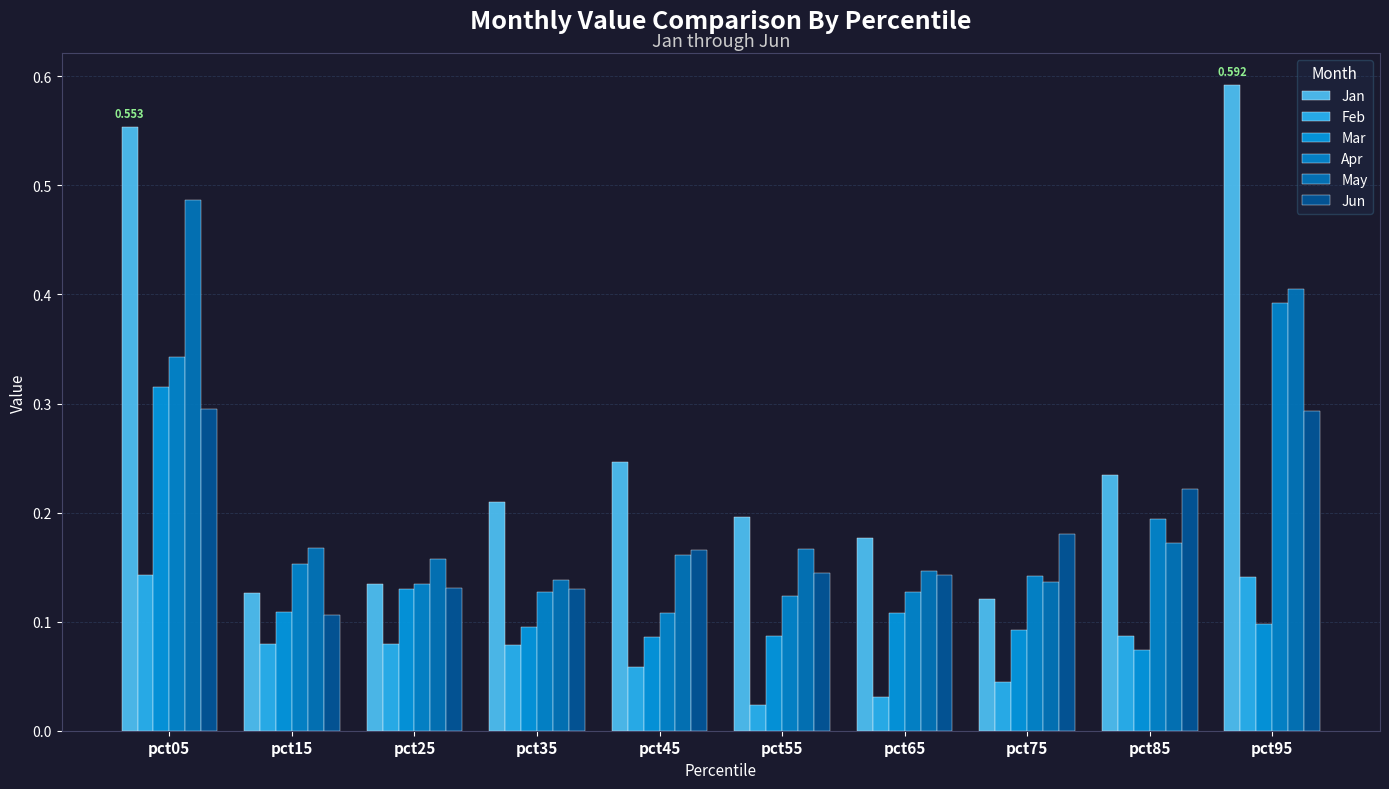

Where is Jan nearest to the value 0?

pct75